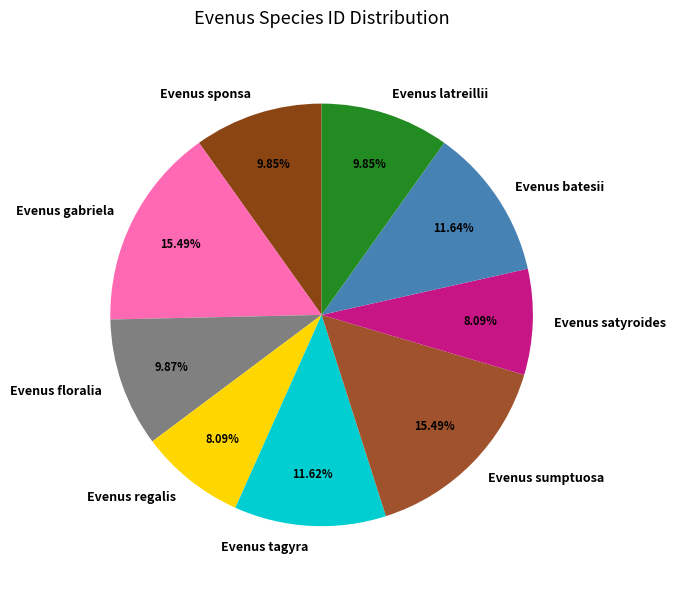

What percentage is the Evenus floralia slice, to the nearest percent?

10%